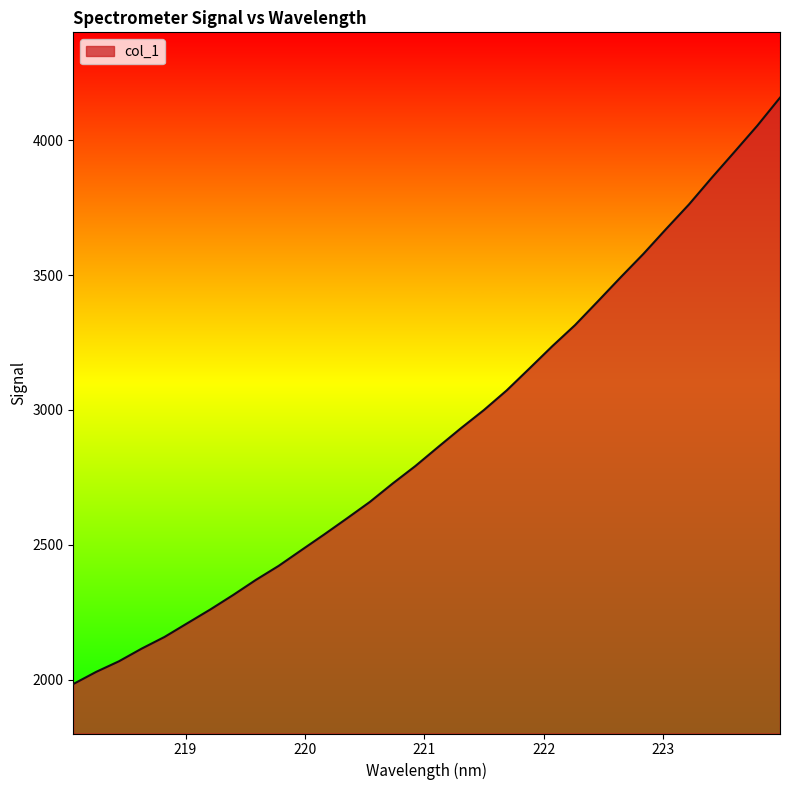

What is the difference between the maximum and minimum values?

2174.4